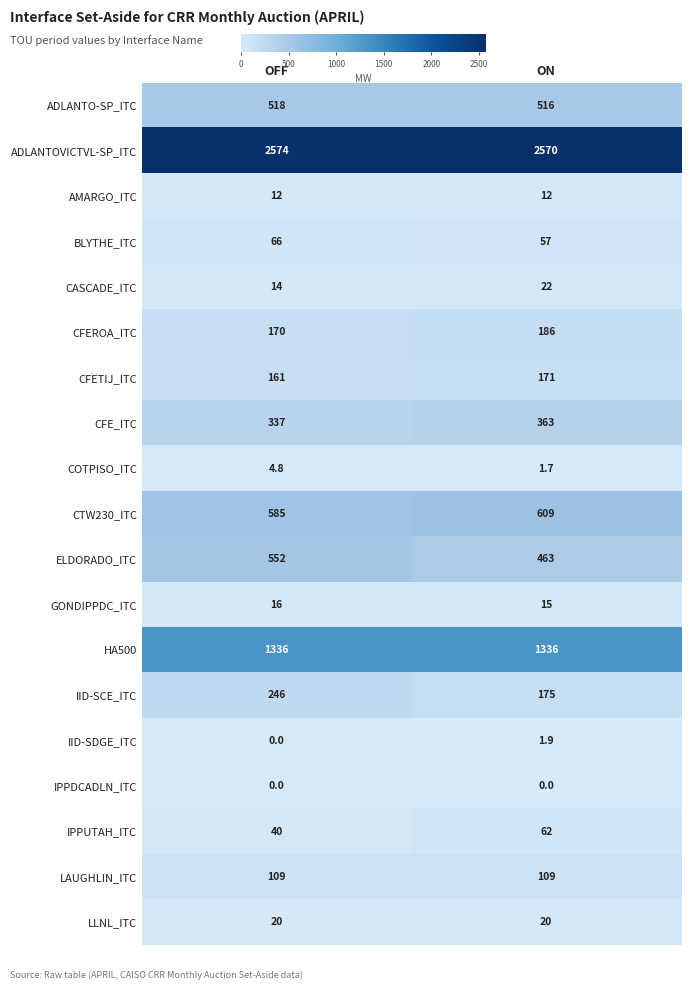

True or false: LLNL_ITC has a value of 36.0 at OFF.

False